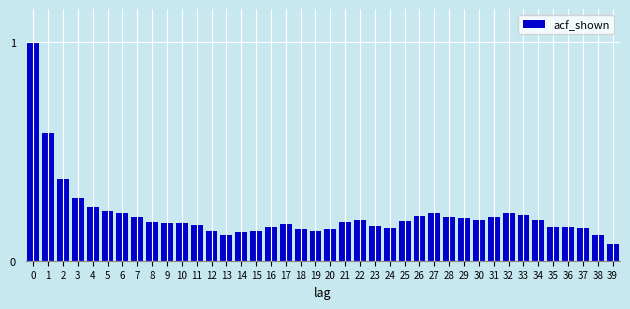

What is the difference between the second highest and minimum values?

0.5